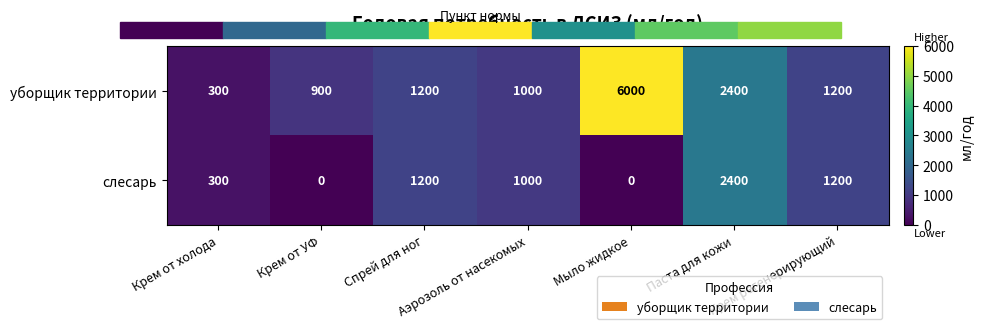

What is the greatest value displayed?

6000